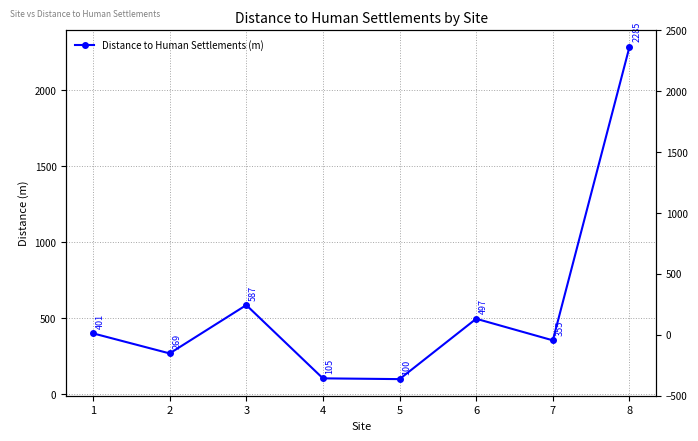

What is the value of the 6th point from the left?

497